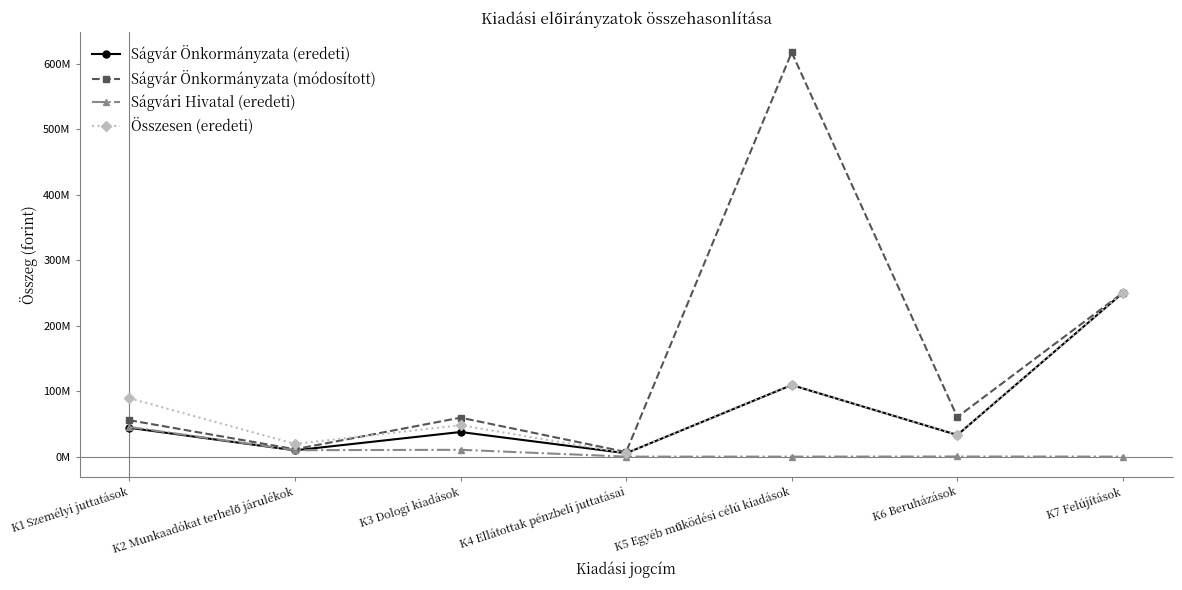

Reading left to right, extract all data points from this chart.

Ságvár Önkormányzata (eredeti): 44028621	9593269	37601205	5200000	109324397	33029633	250114996
Ságvár Önkormányzata (módosított): 55620021	11267269	59500205	7008000	617385105	60470423	250221996
Ságvári Hivatal (eredeti): 45200000	9800000	10410000	0	0	190000	0
Összesen (eredeti): 89228621	19393269	48011205	5200000	109324397	33219633	250114996